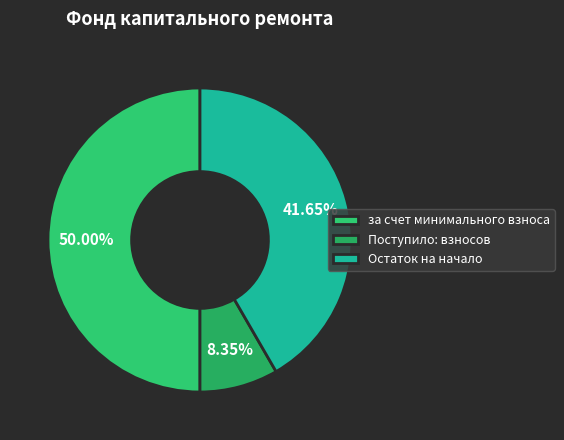

Which category has the biggest portion of the pie?

за счет минимального взноса